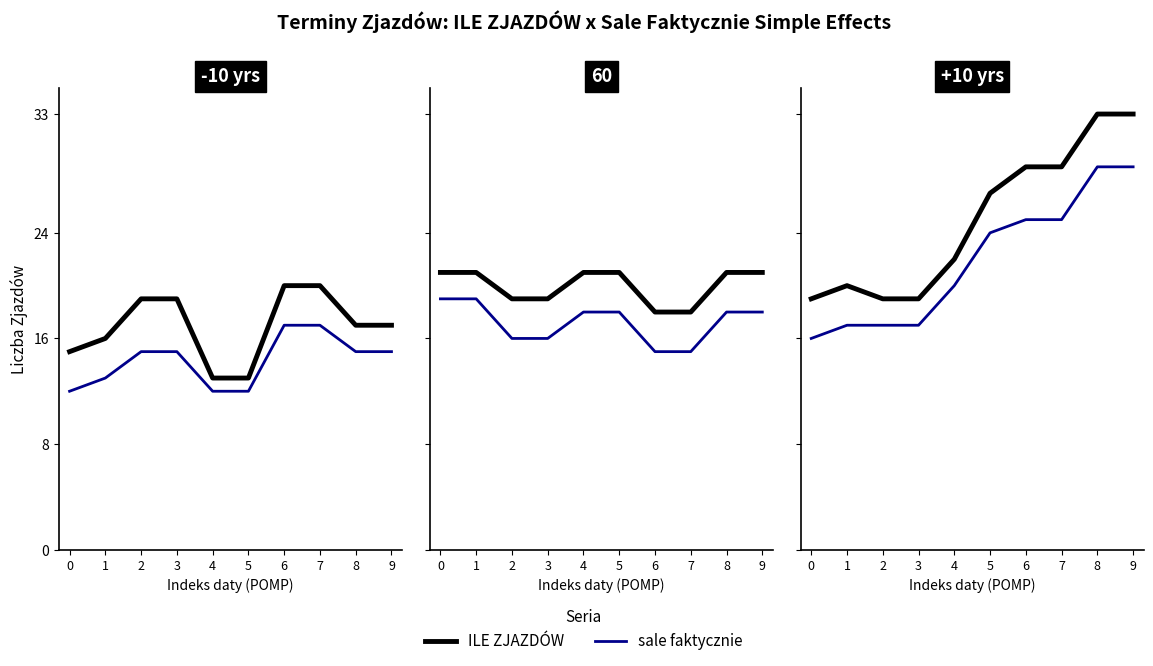

The sale faktycznie series shows 11 at 5. True or false?

False